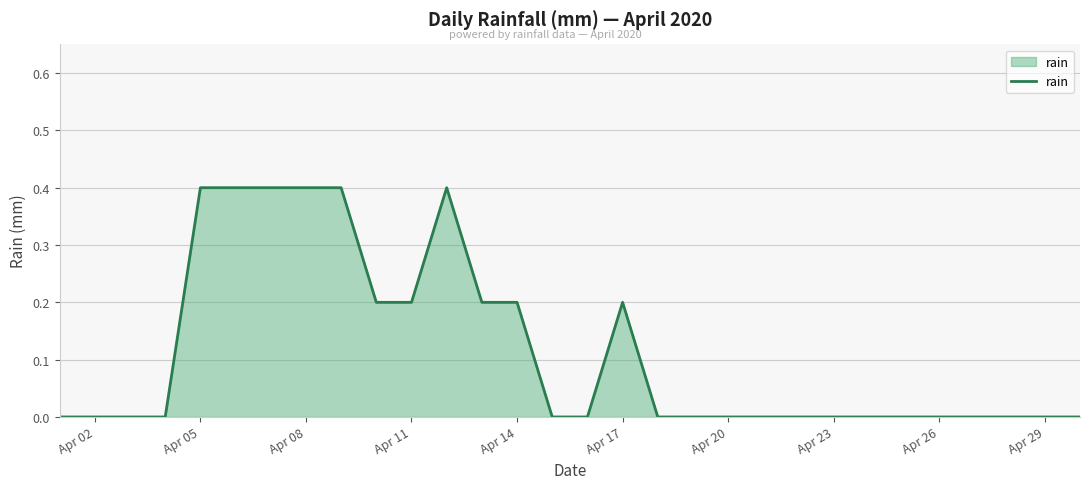

What is the maximum value shown in the chart?

0.4